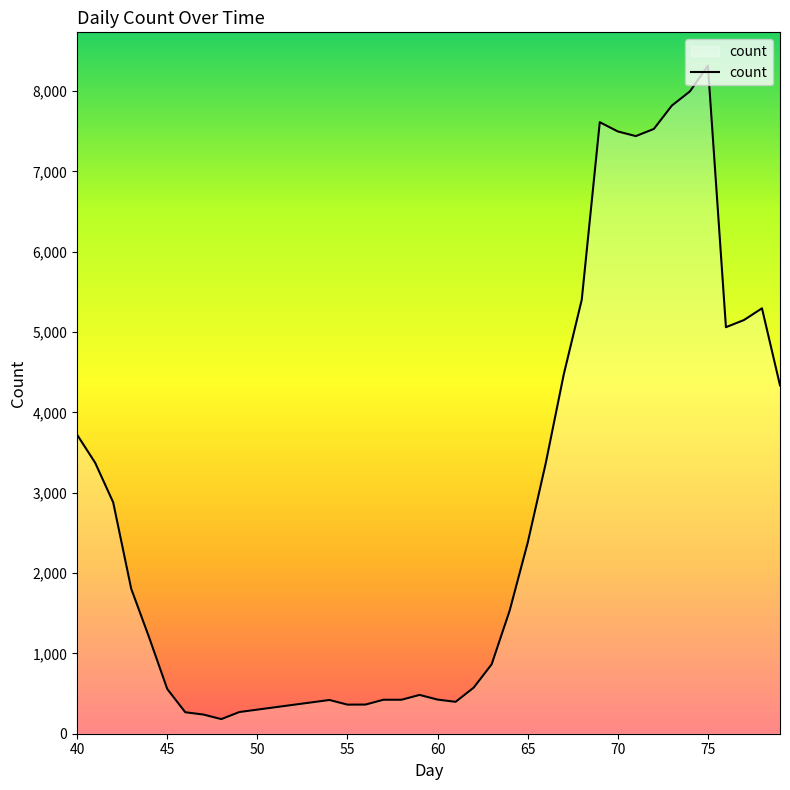

What is the smallest value displayed?

182